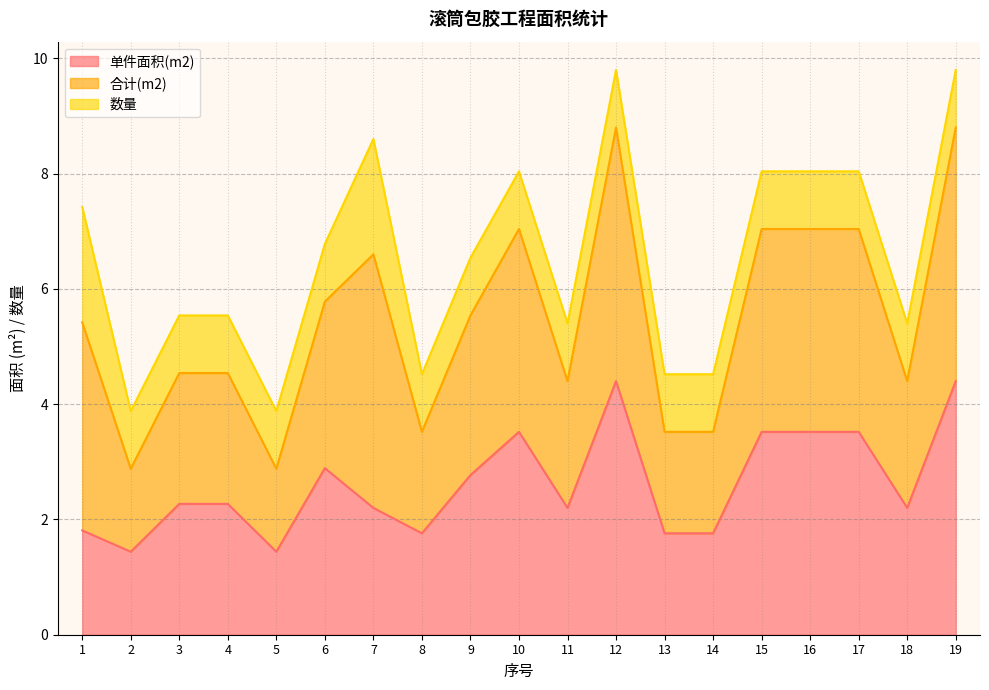

Is the value of 合计(m2) at 16 greater than the value of 单件面积(m2) at 15?

Yes